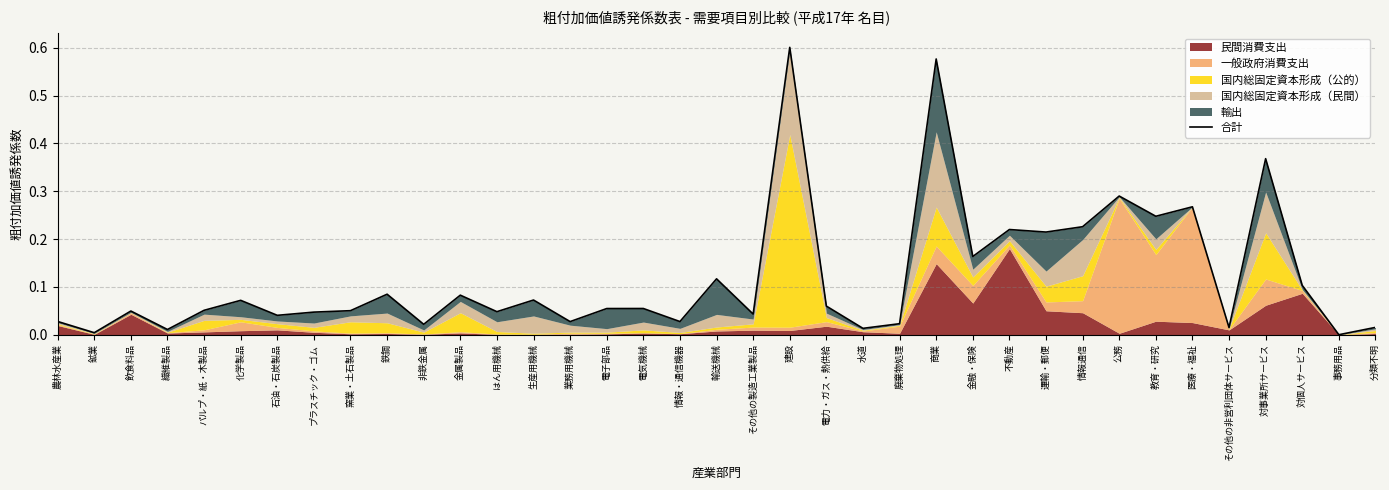

At which label is the value closest to 0?

事務用品